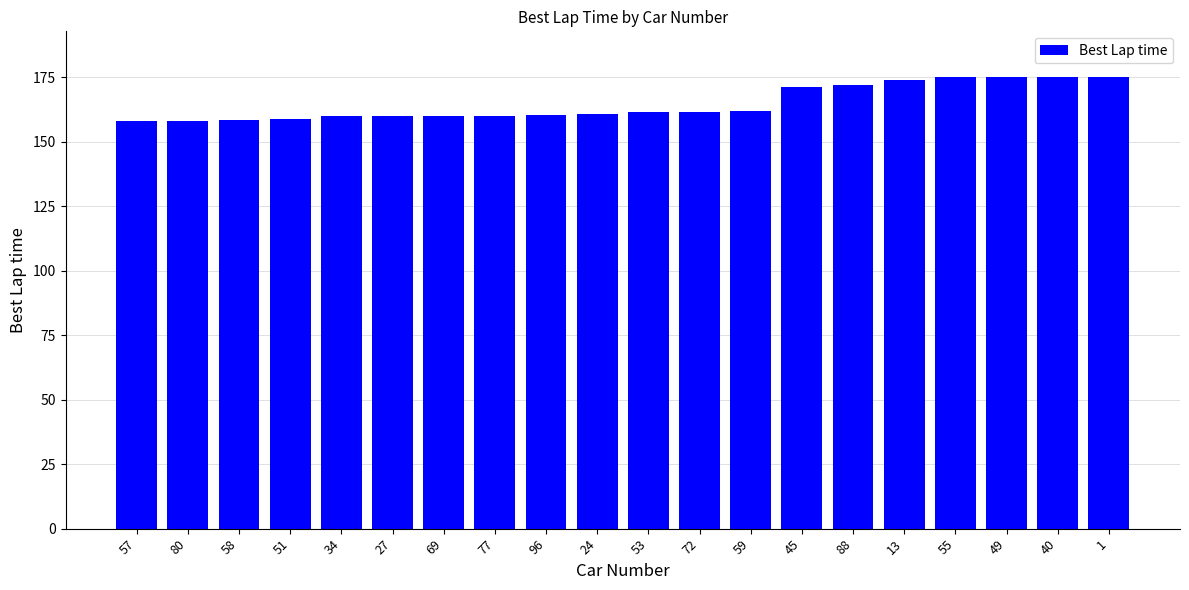

The chart shows a value of 161.9 at 59. True or false?

True